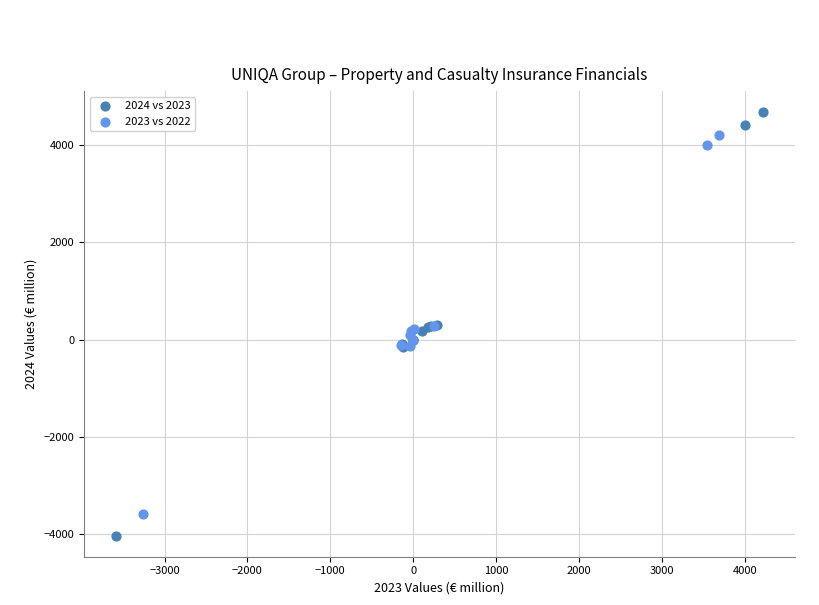

Which series has the widest spread of Y values?

2024 vs 2023